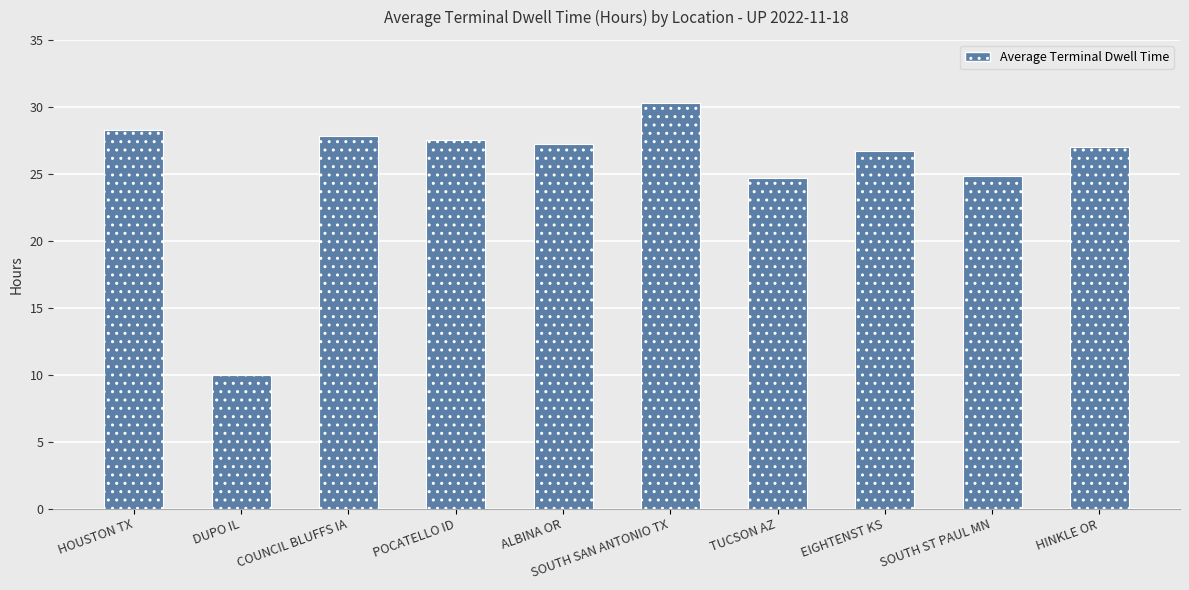

What is the approximate value at EIGHTENST KS?

26.7